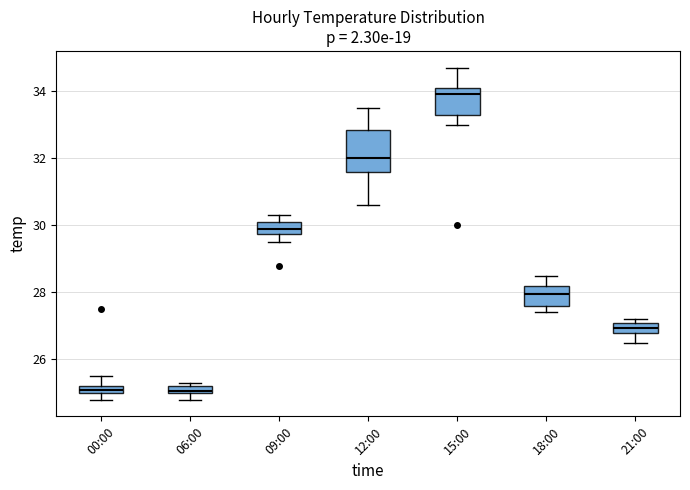

Where does the lower whisker of the box for 12:00 end on the y-axis? The values are not printed on the chart, so give them approximately, as read against the axis.

30.6